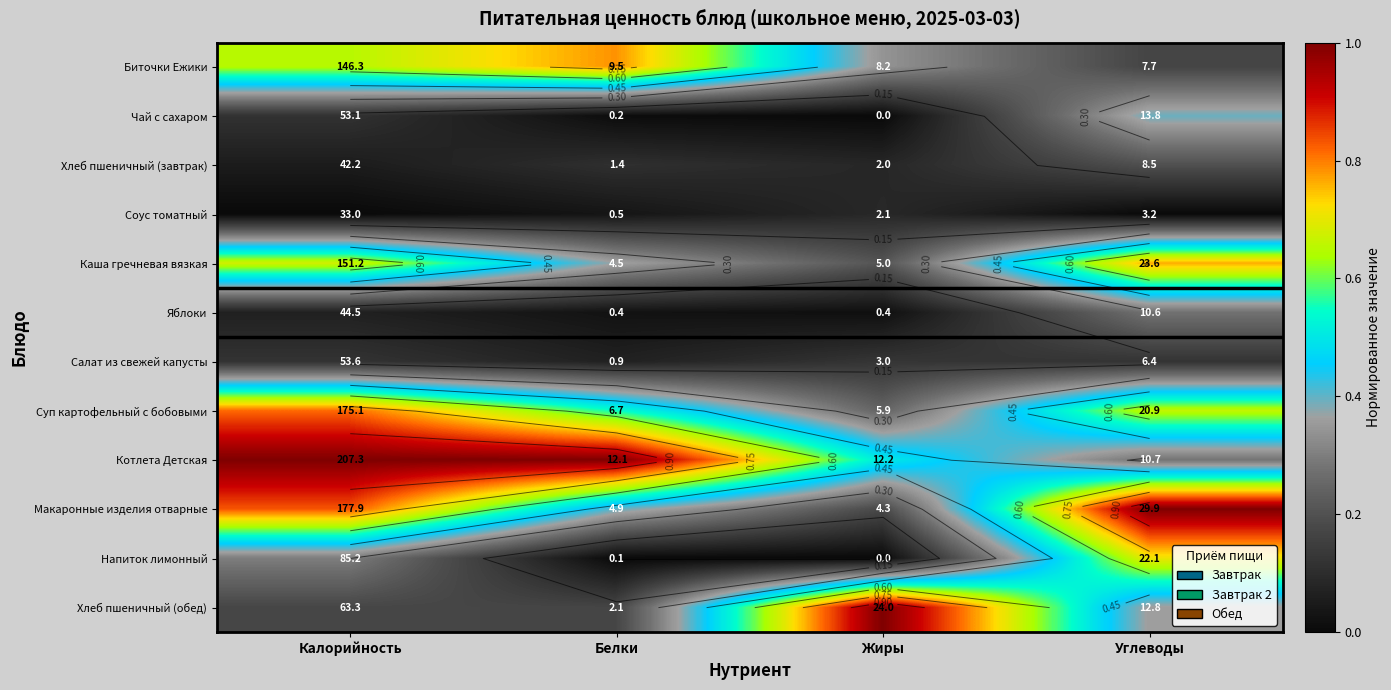

Is it true that Салат из свежей капусты equals 0.2 at Жиры?

False